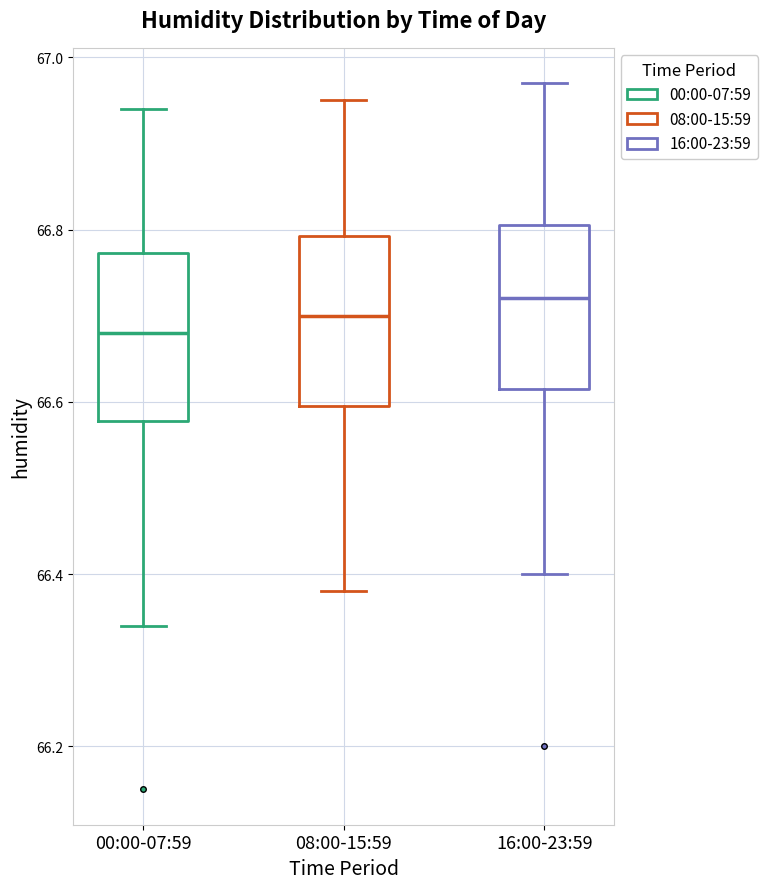

Where is the upper edge of the box for 00:00-07:59 on the y-axis? The values are not printed on the chart, so give them approximately, as read against the axis.

66.78